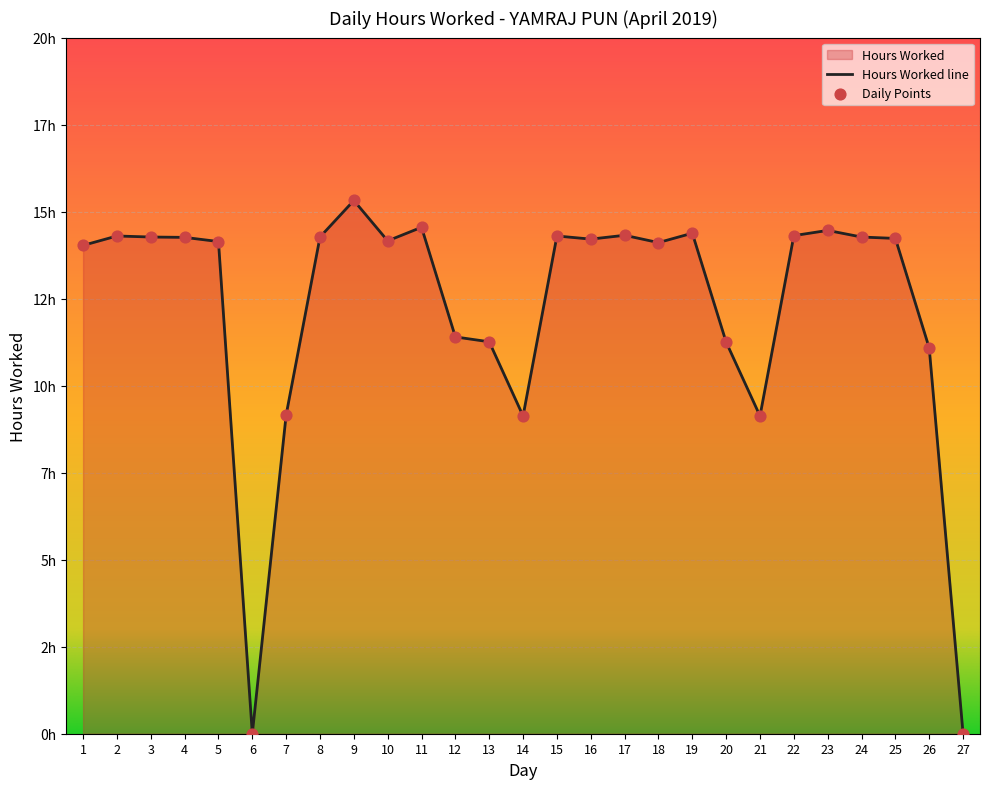

What is the change in value from 13 to 19?

+3.1